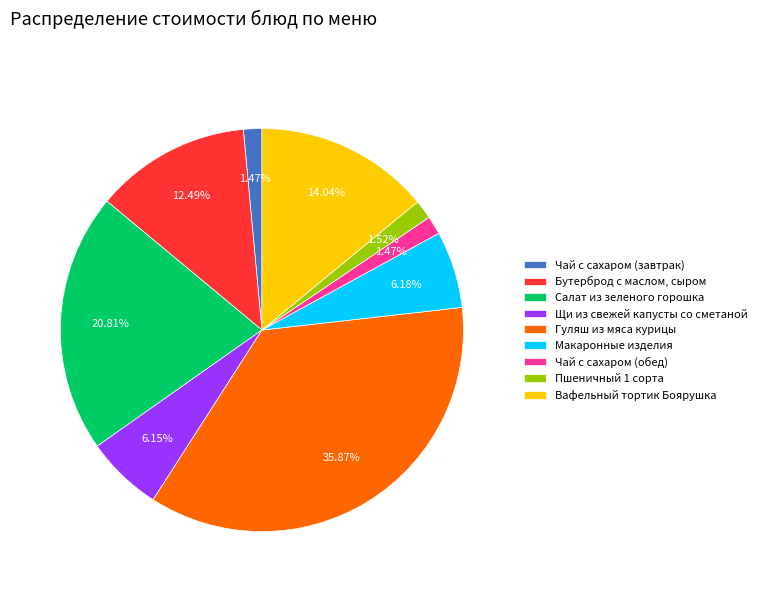

What is the ratio of the value at Вафельный тортик Боярушка to the value at Гуляш из мяса курицы?

0.4